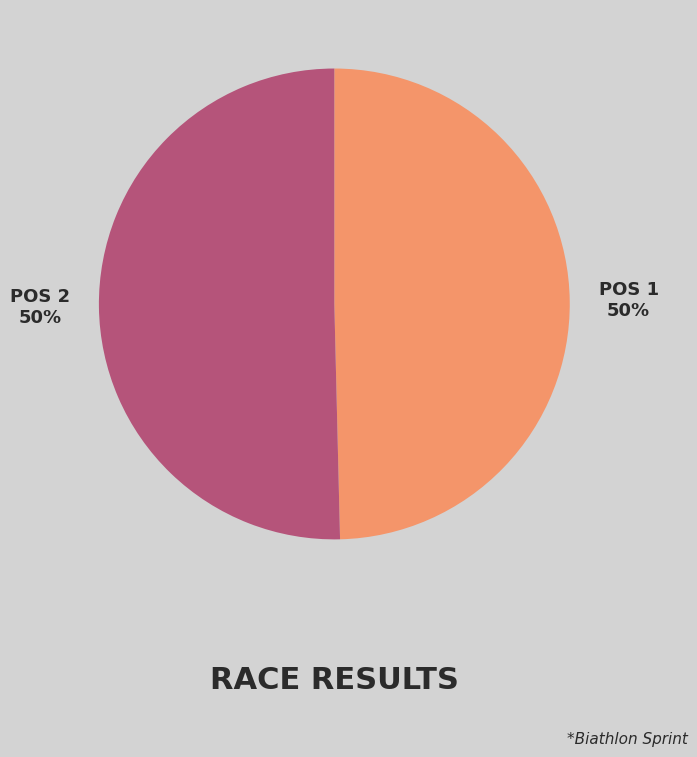

What is the ratio of the value at POS 1 to the value at POS 2?

1.0